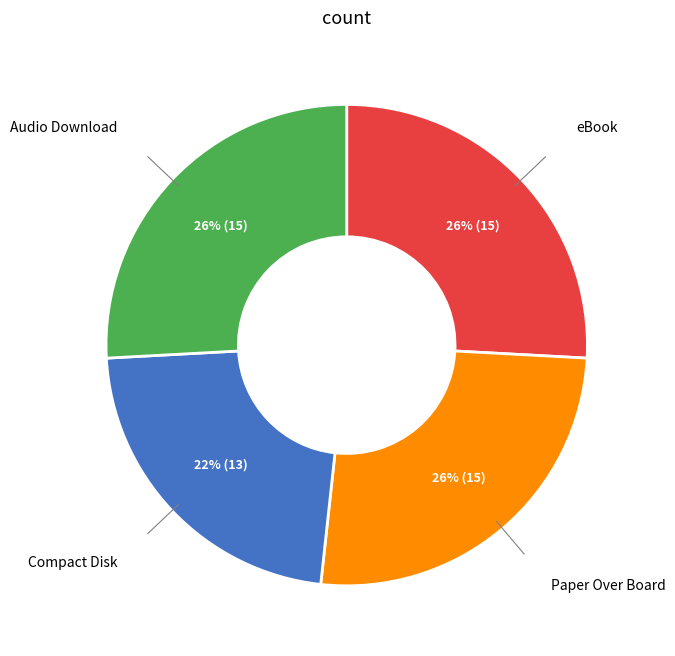

To the nearest percent, what is the average slice percentage?

25%